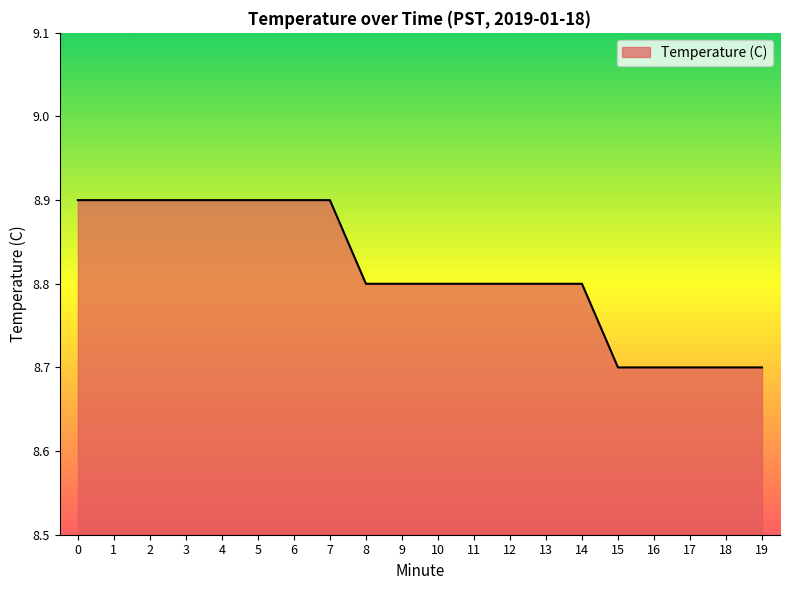

Is it true that the value at 13 is 8.8?

True